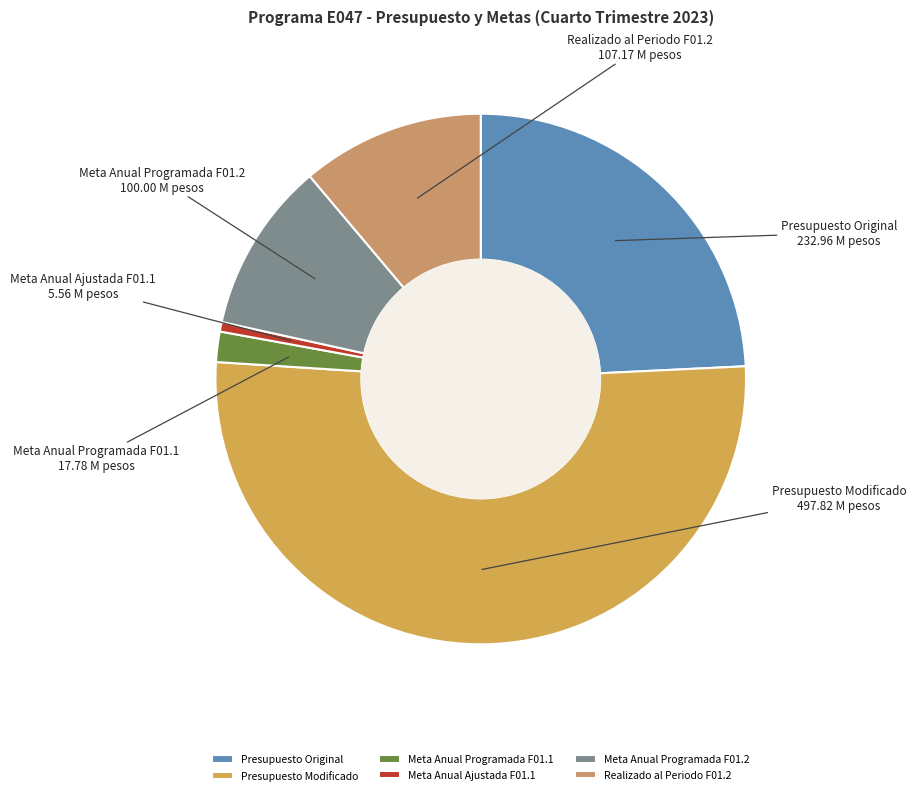

Do Meta Anual Programada F01.1 and Meta Anual Programada F01.2 together represent more than half of the pie?

No